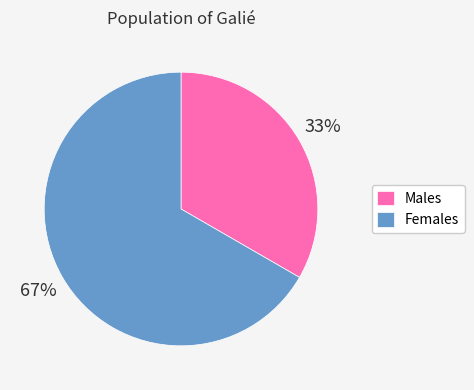

How many segments does this pie chart have?

2